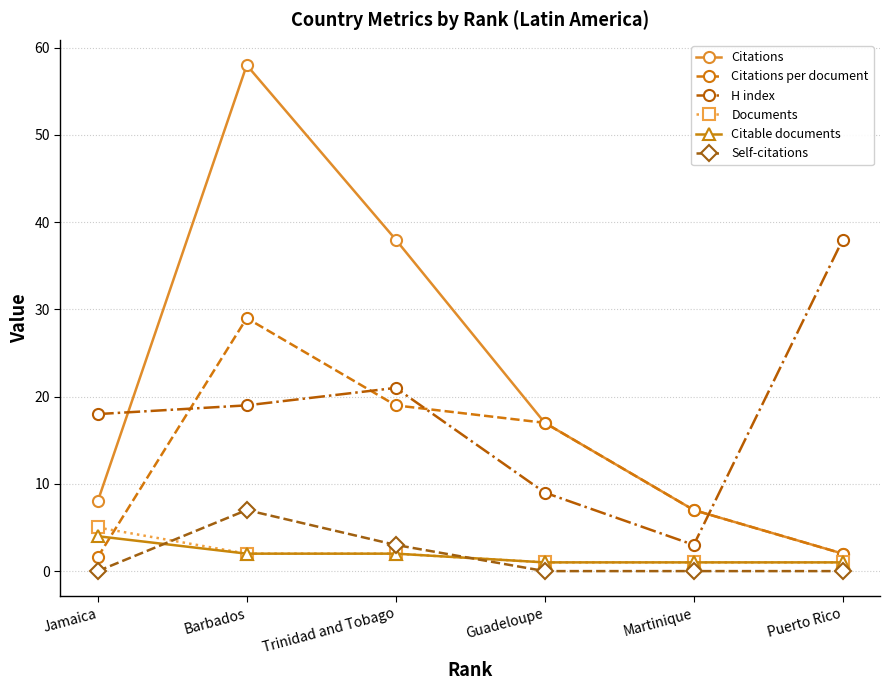

Count the number of categories in the chart.

6